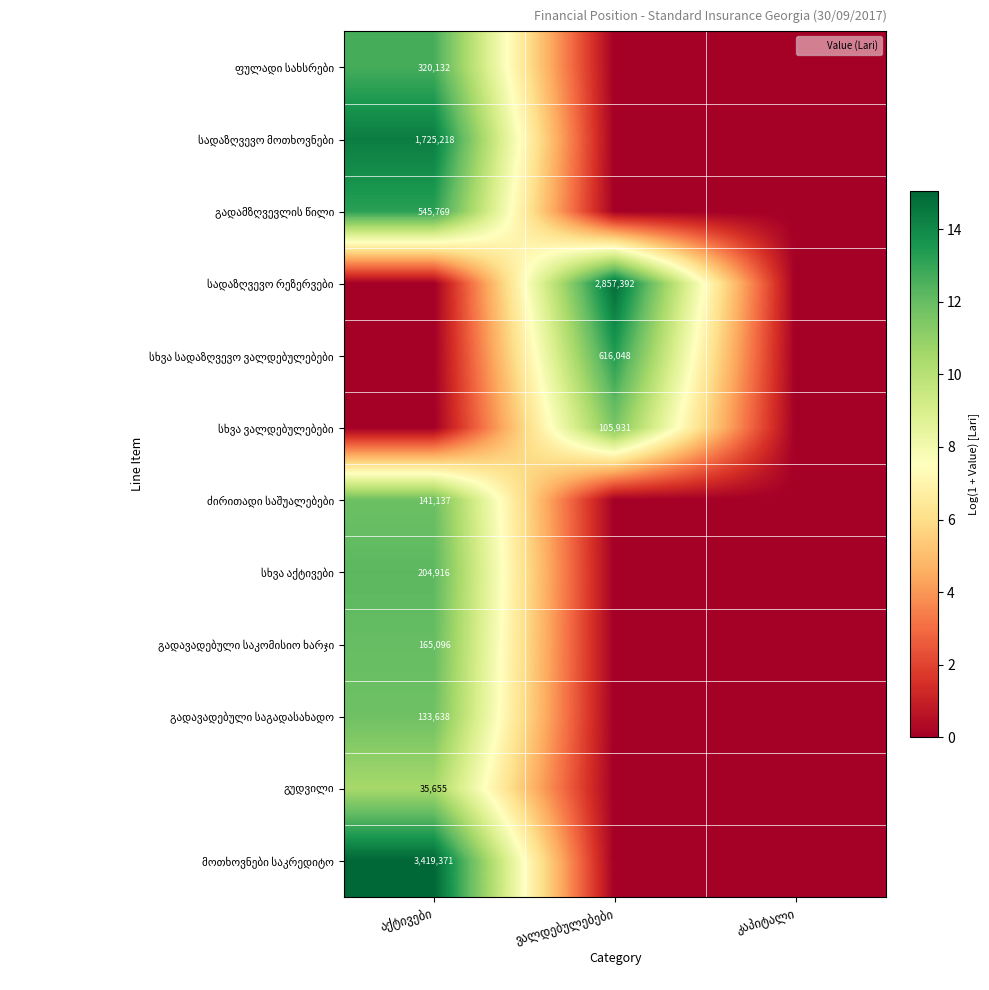

How many values in სხვა ვალდებულებები are above zero?

1